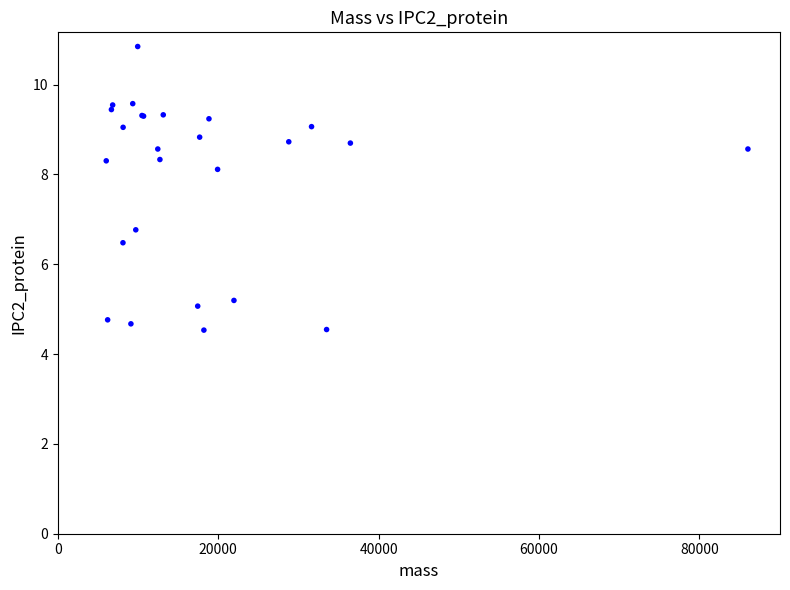

What Y value in the scatter plot is closest to 7?

6.8